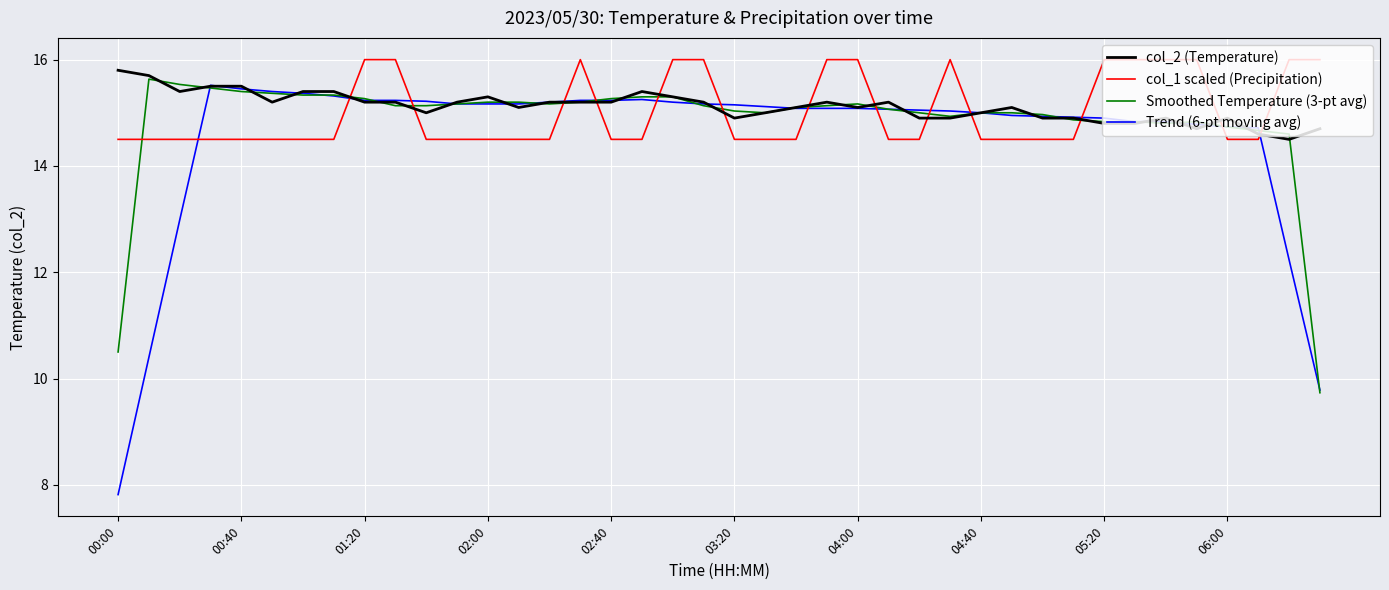

How many times do col_1 scaled (Precipitation) and Trend (6-pt moving avg) cross each other?

14